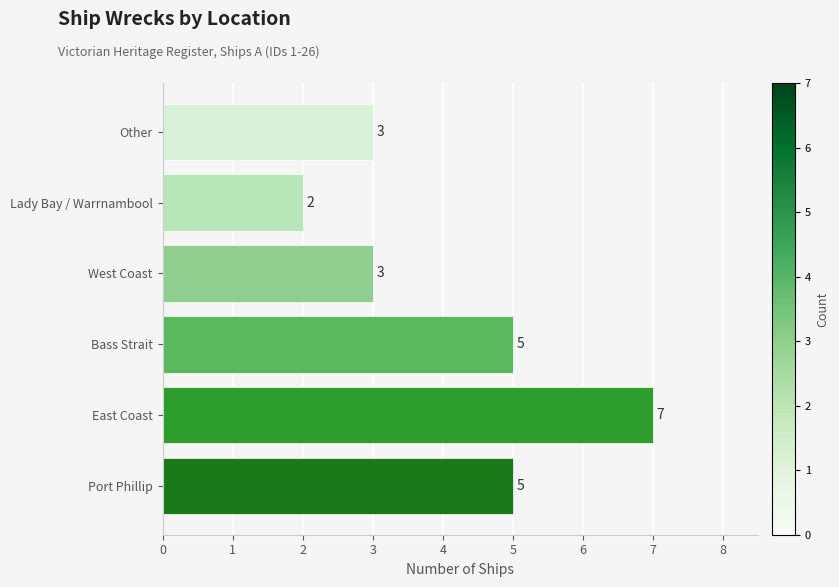

What is the average value?

4